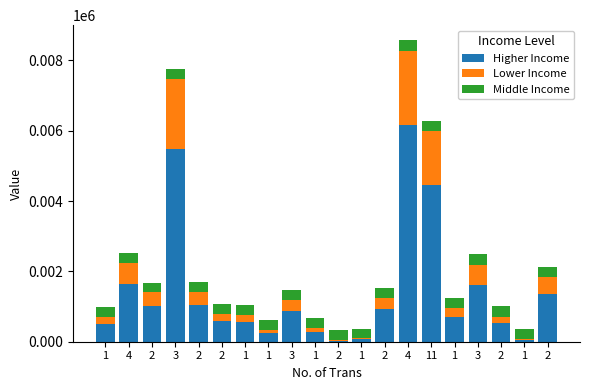

How many categories are shown in the chart?

20